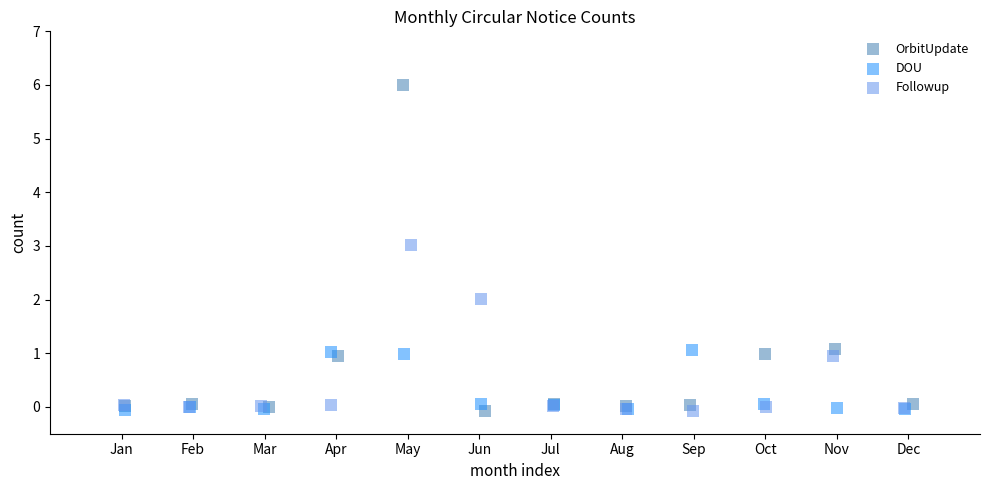

Which series reaches the maximum Y coordinate?

OrbitUpdate